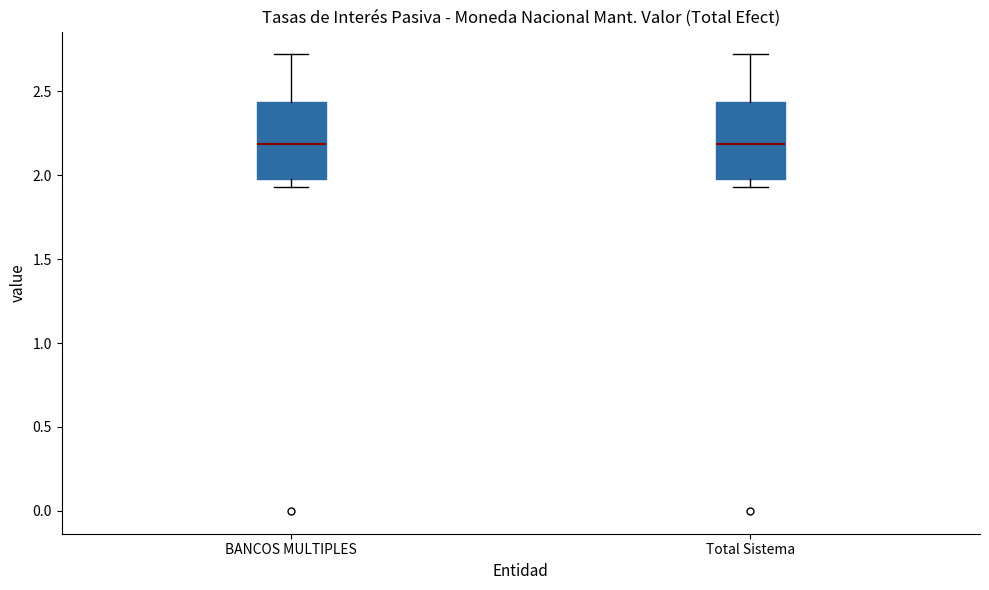

Reading left to right, read every box against the y-axis: the position of its median line, the range the box covers, and the ends of its whiskers. The values are not printed on the chart, so give them approximately, as read against the axis.

BANCOS MULTIPLES: median 2.20, box 2.00 to 2.45, whiskers 1.95 to 2.70
Total Sistema: median 2.20, box 2.00 to 2.45, whiskers 1.95 to 2.70